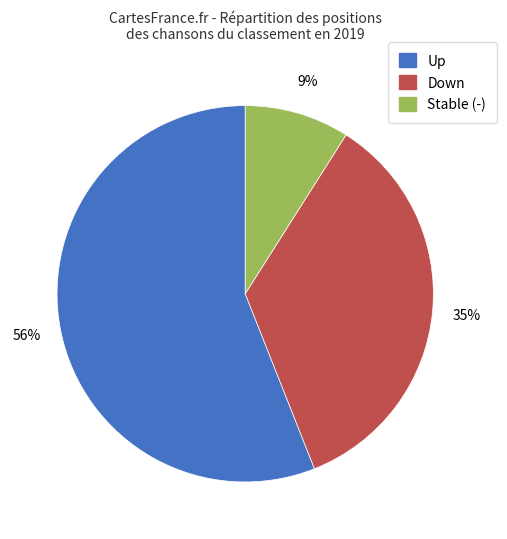

Is there a majority slice in this chart?

Yes